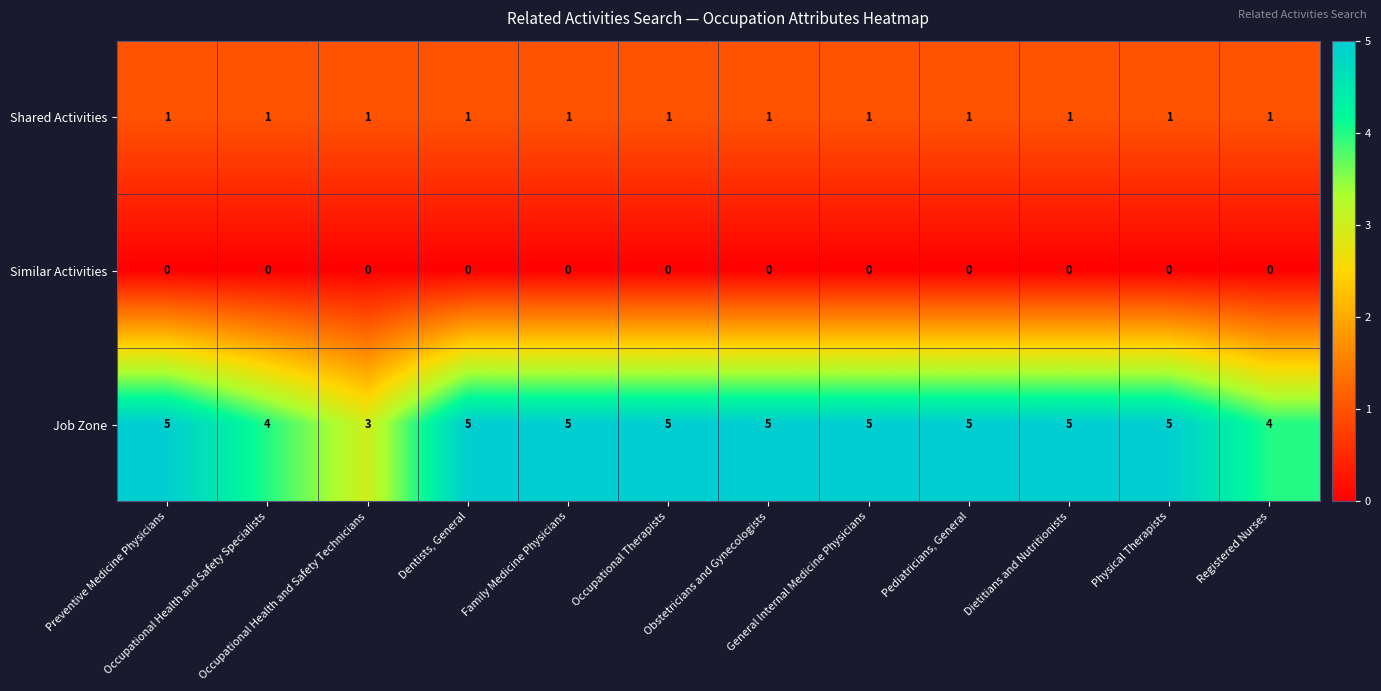

Rank the series by their average value, from highest to lowest.

Job Zone, Shared Activities, Similar Activities